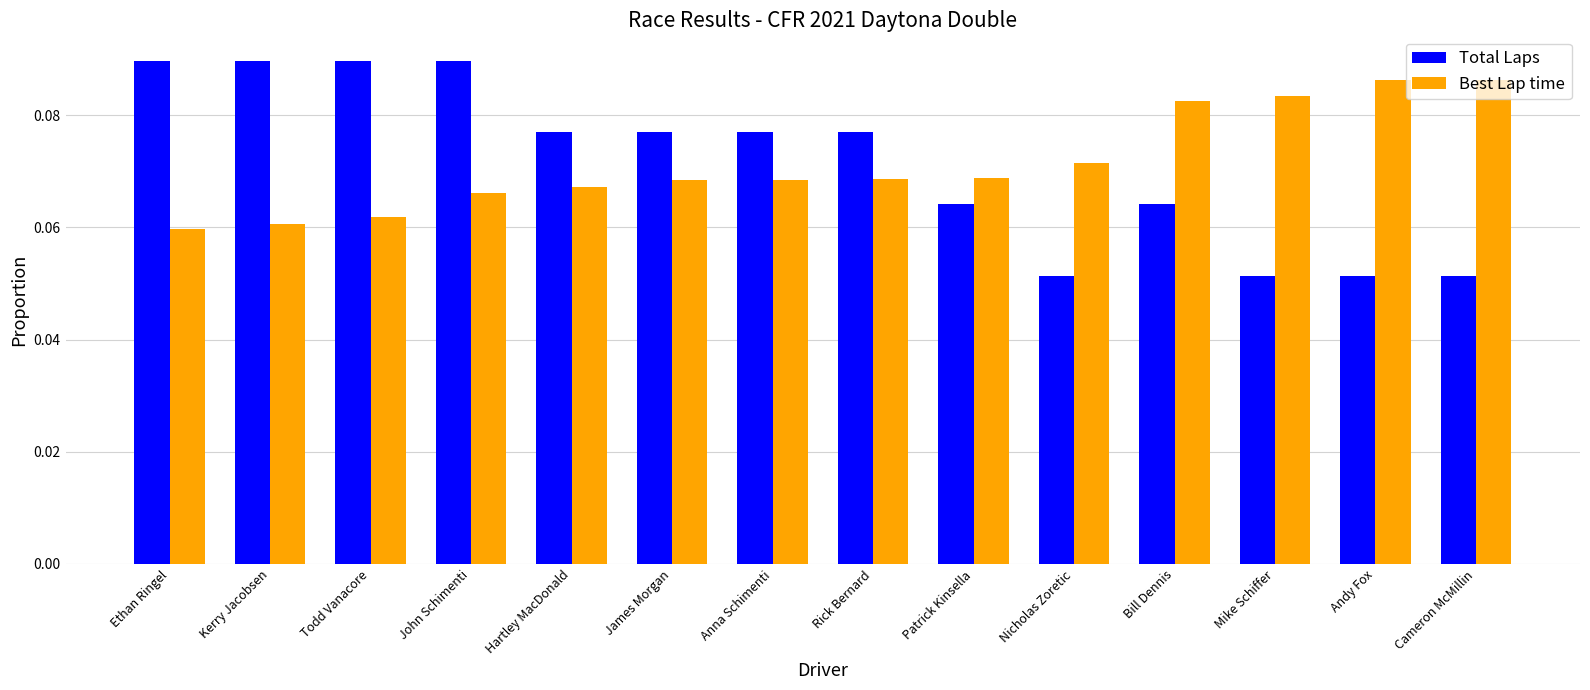

What is the label of the 6th bar from the right?

Patrick Kinsella